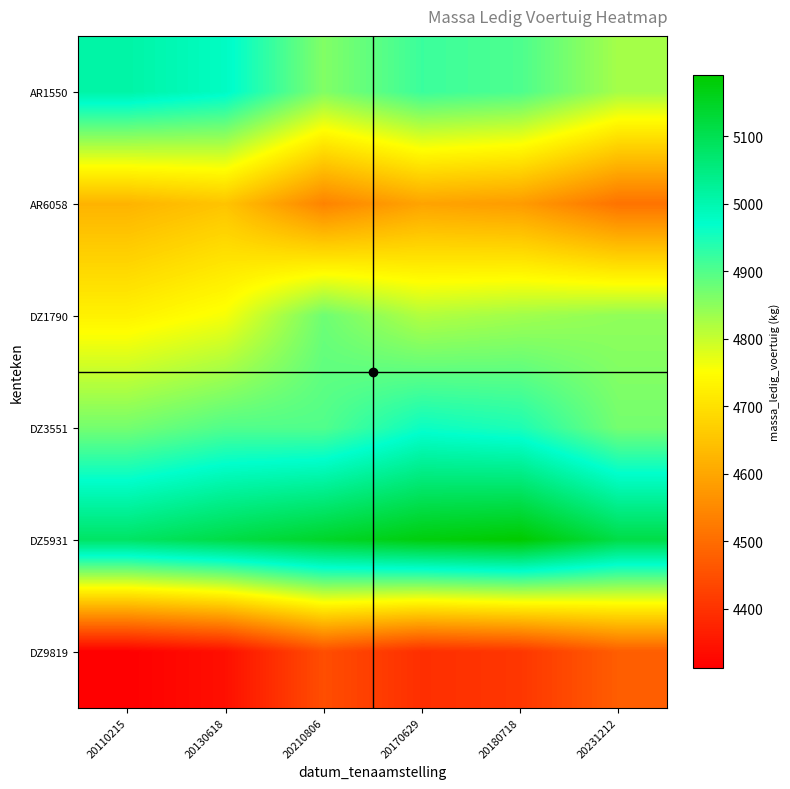

Between 20231212 and 20210806, which is larger?

20210806